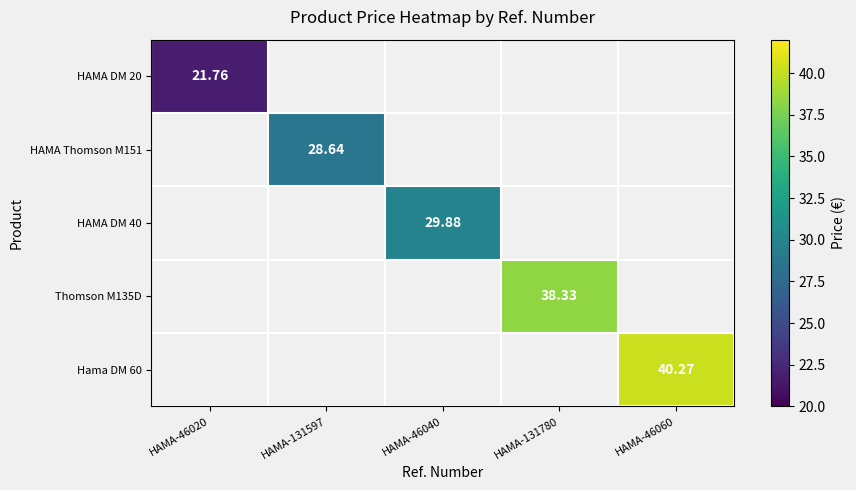

Which label corresponds to the largest value in the chart?

HAMA-46060